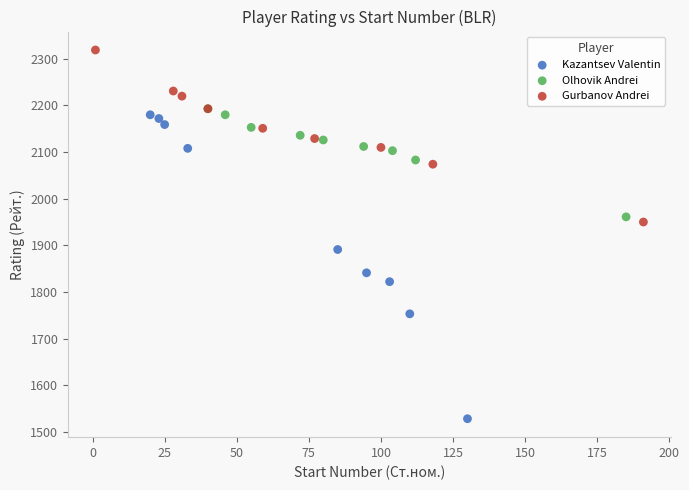

Which series reaches the maximum Y coordinate?

Gurbanov Andrei